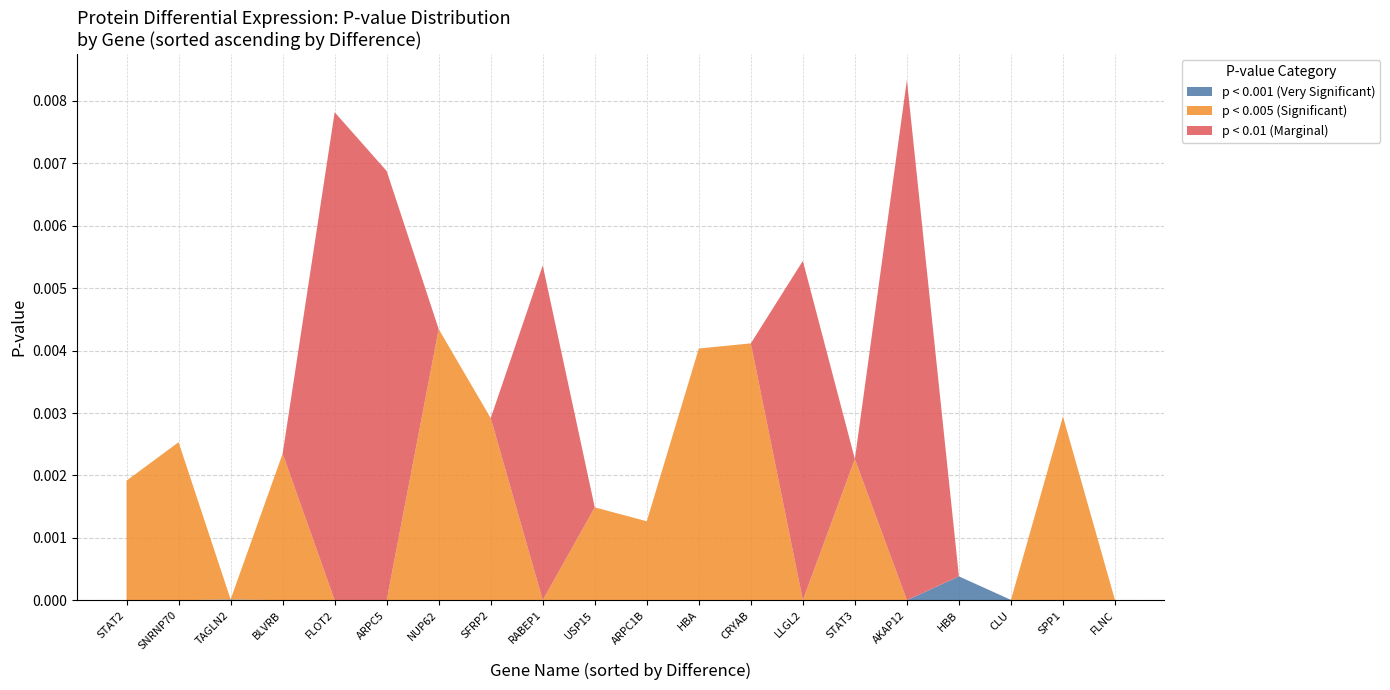

At which label does p < 0.001 (Very Significant) reach its peak?

HBB